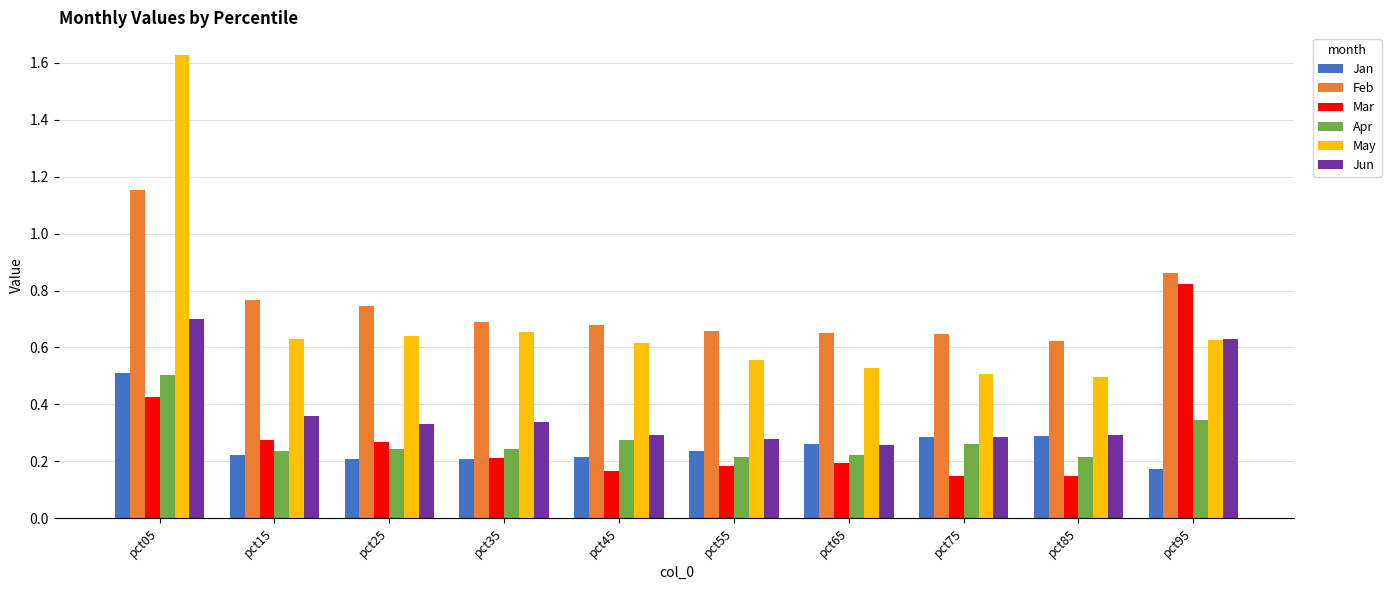

Which series changed the most between pct05 and pct45?

May